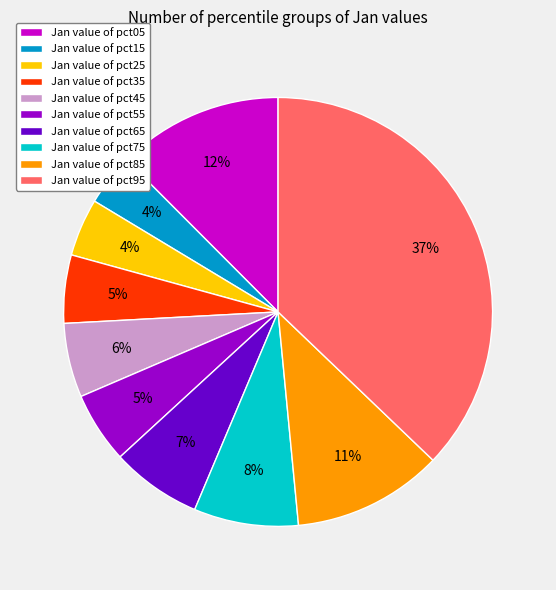

Is the sum of Jan value of pct65 and Jan value of pct55 greater than half?

No